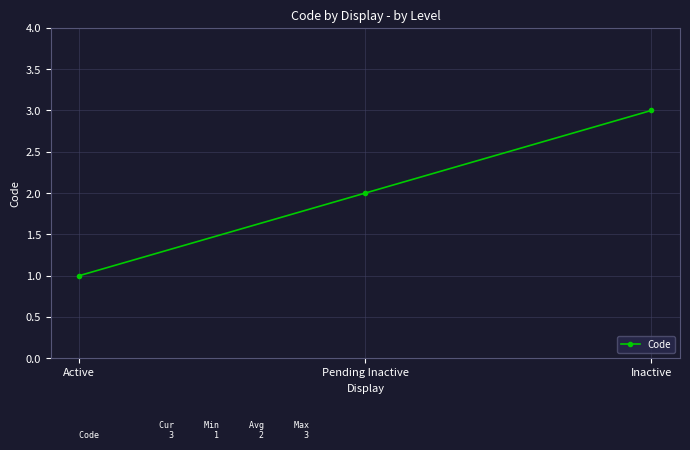

What is the ratio of the value at Pending Inactive to the value at Active?

2.0